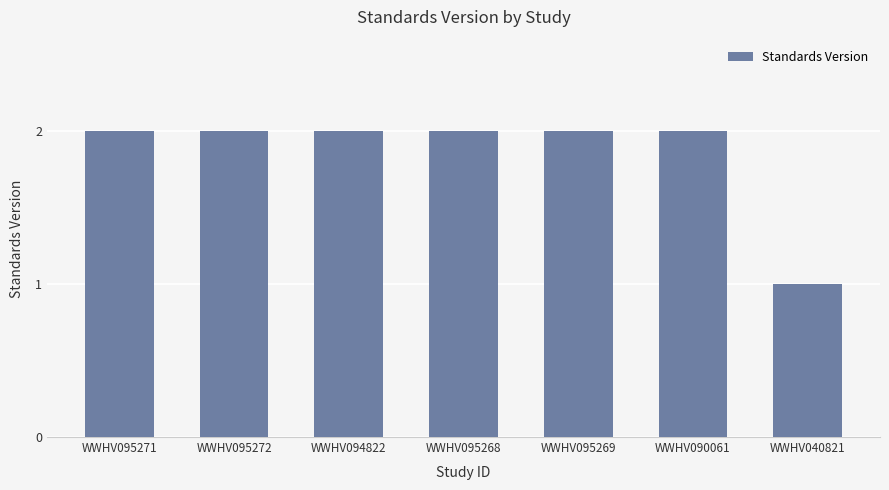

Which category has the lowest value across all series?

WWHV040821